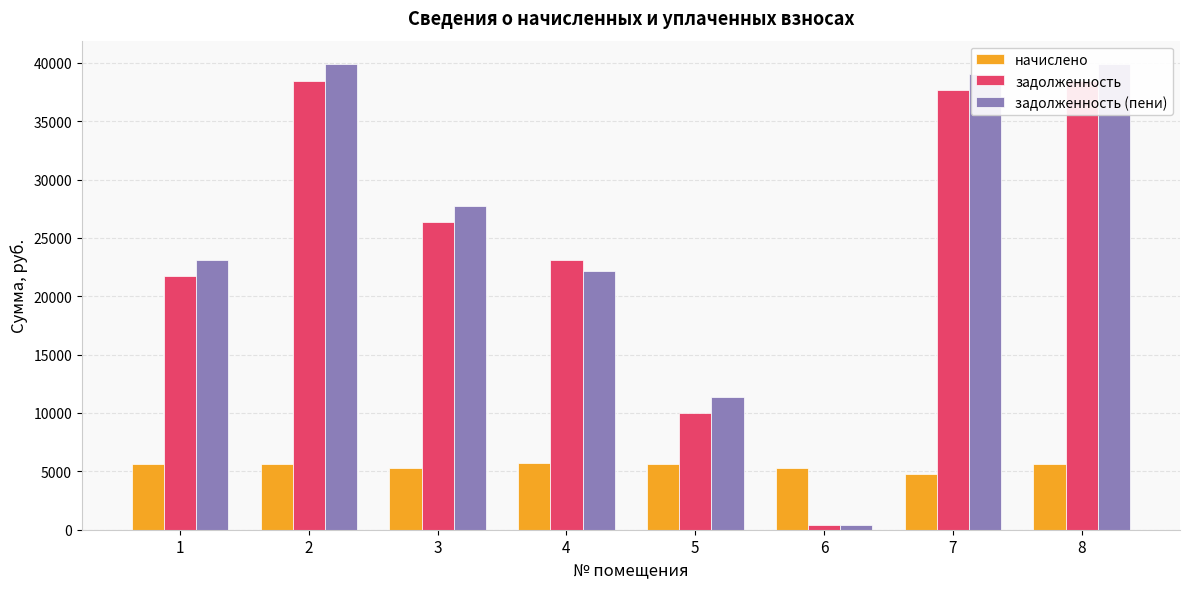

List the labels in order of задолженность value, largest first.

2, 8, 7, 3, 4, 1, 5, 6